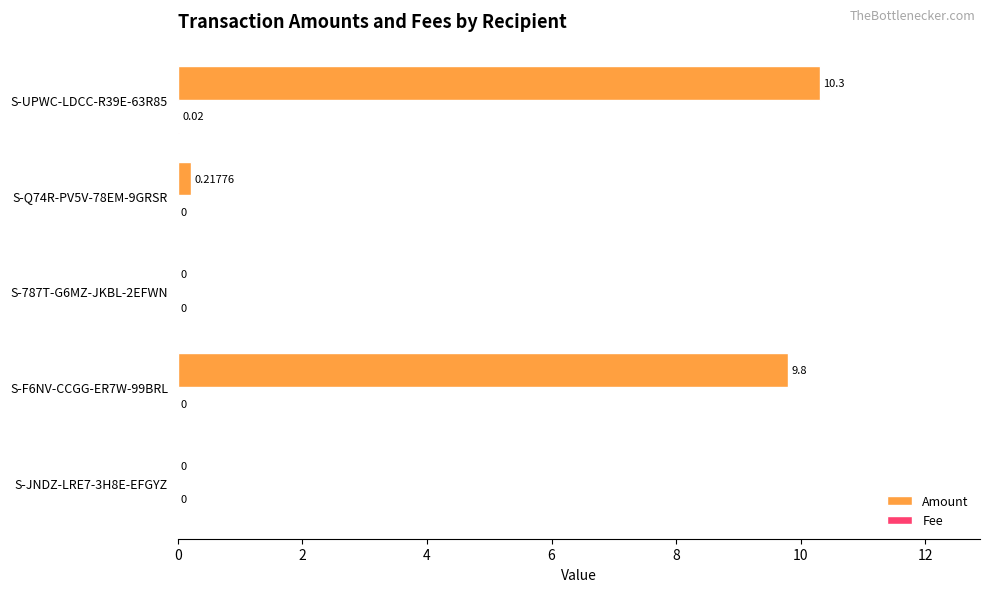

Between S-787T-G6MZ-JKBL-2EFWN and S-UPWC-LDCC-R39E-63R85, which series saw the biggest shift?

Amount